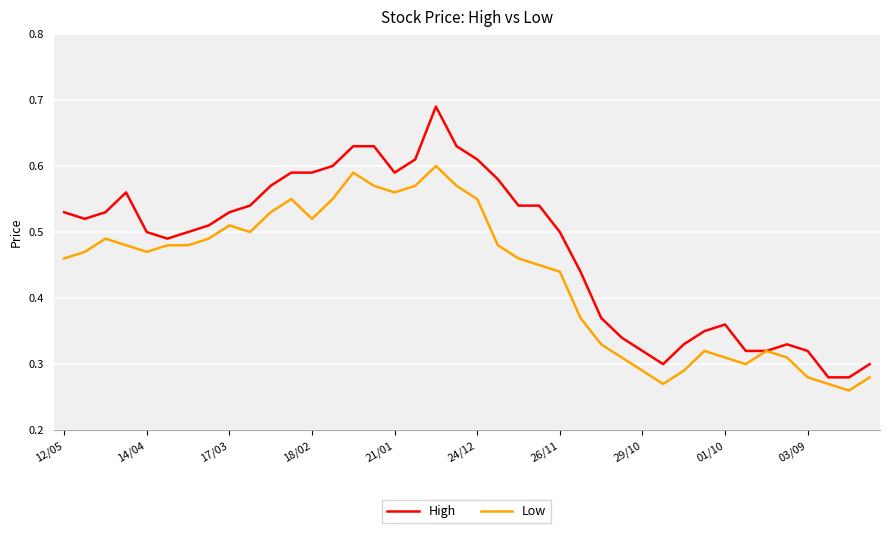

Which series has the largest total across all categories?

High